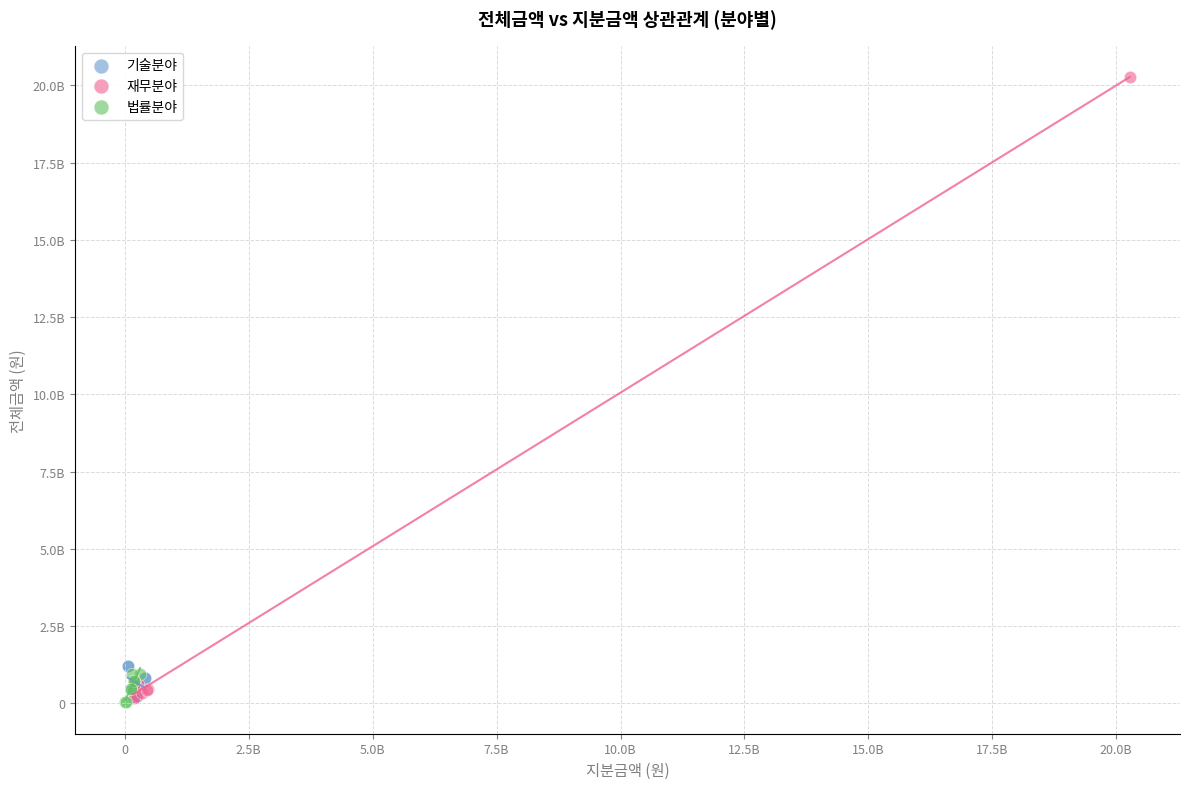

What are all the series names shown in the legend?

기술분야, 재무분야, 법률분야